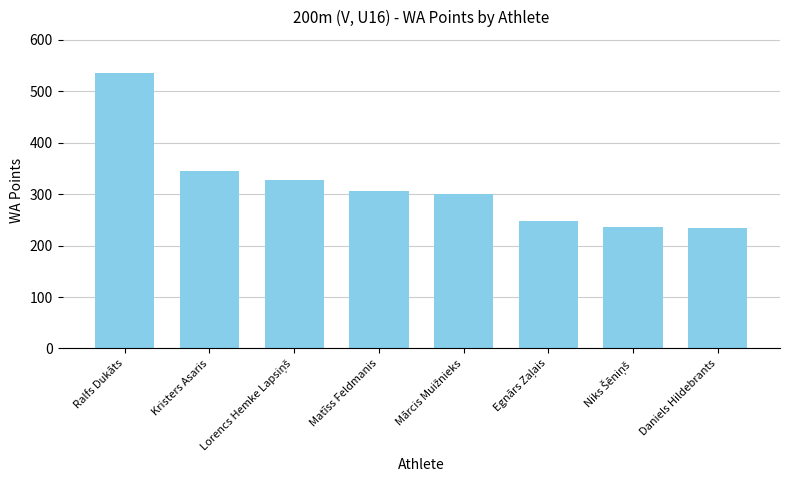

Count the number of categories in the chart.

8